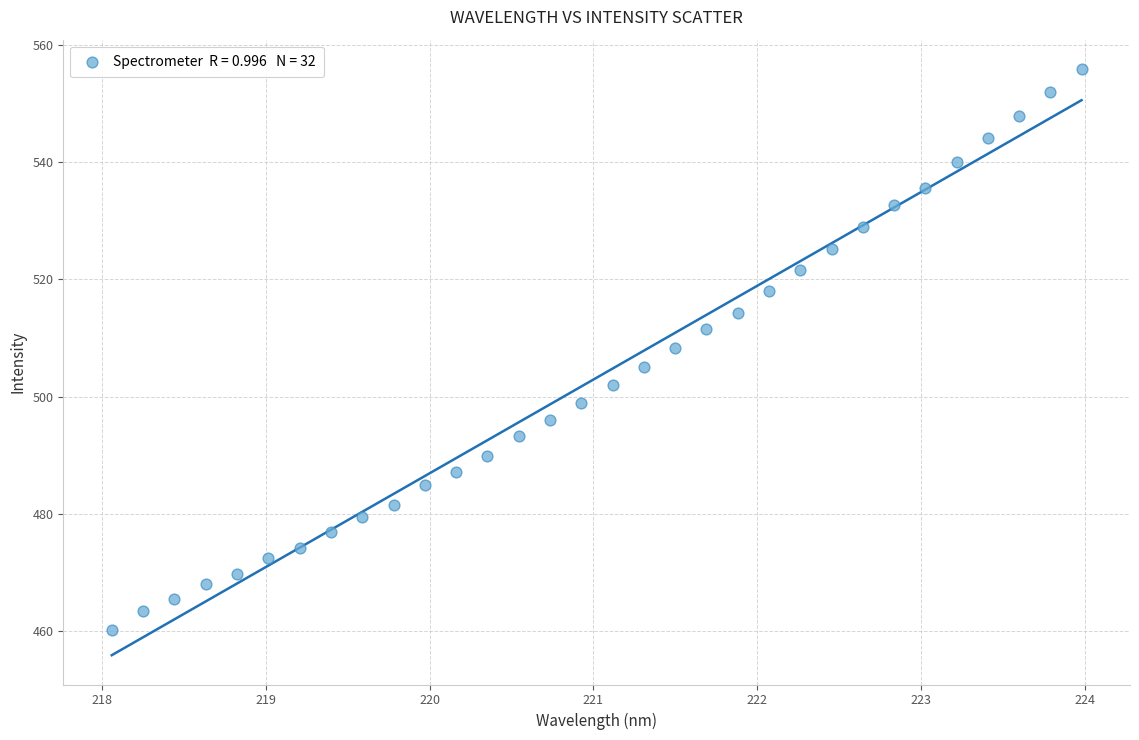

What is the range of X values (max minus min)?

5.9